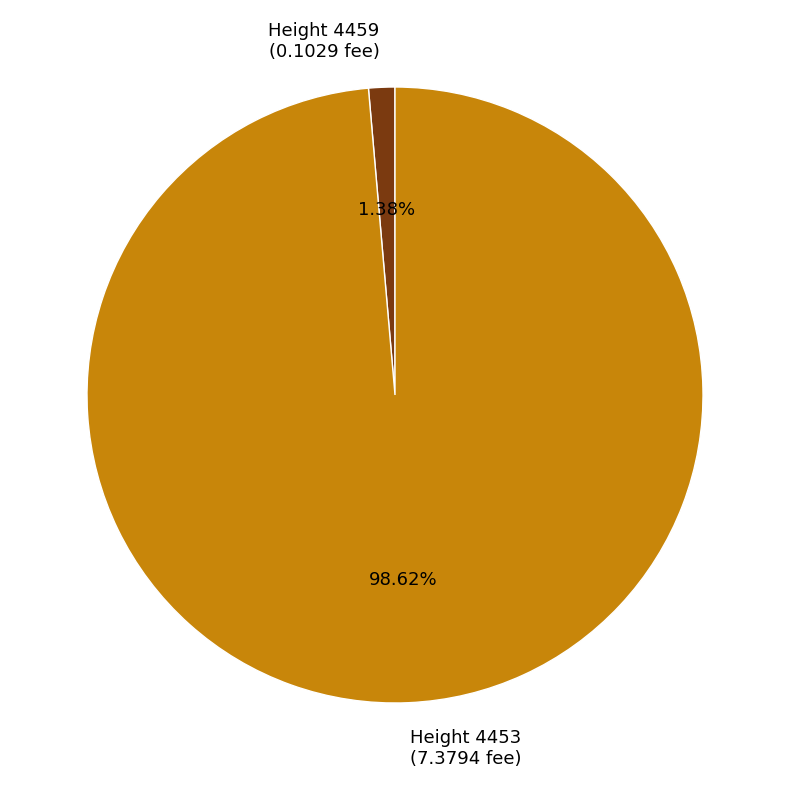

Rank the categories by value from lowest to highest.

Height 4459 (0.1029 fee), Height 4453 (7.3794 fee)